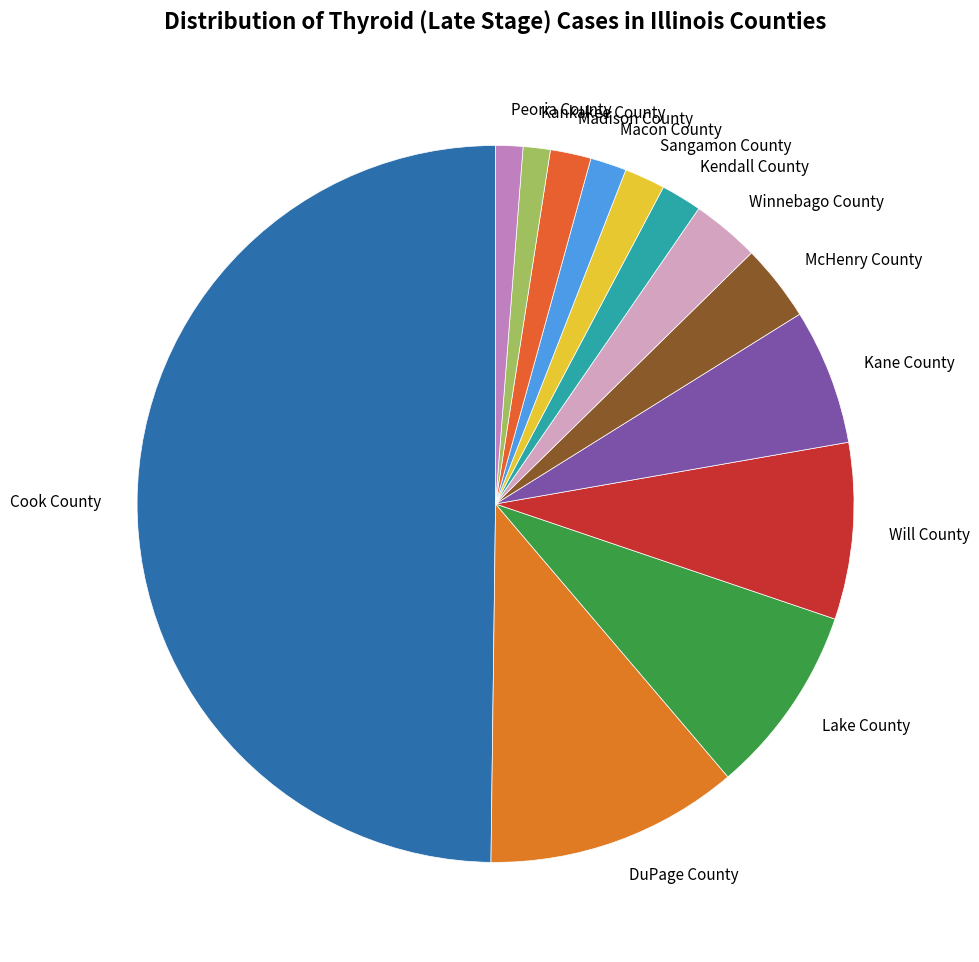

Is it true that Madison County is 16% of the pie?

False